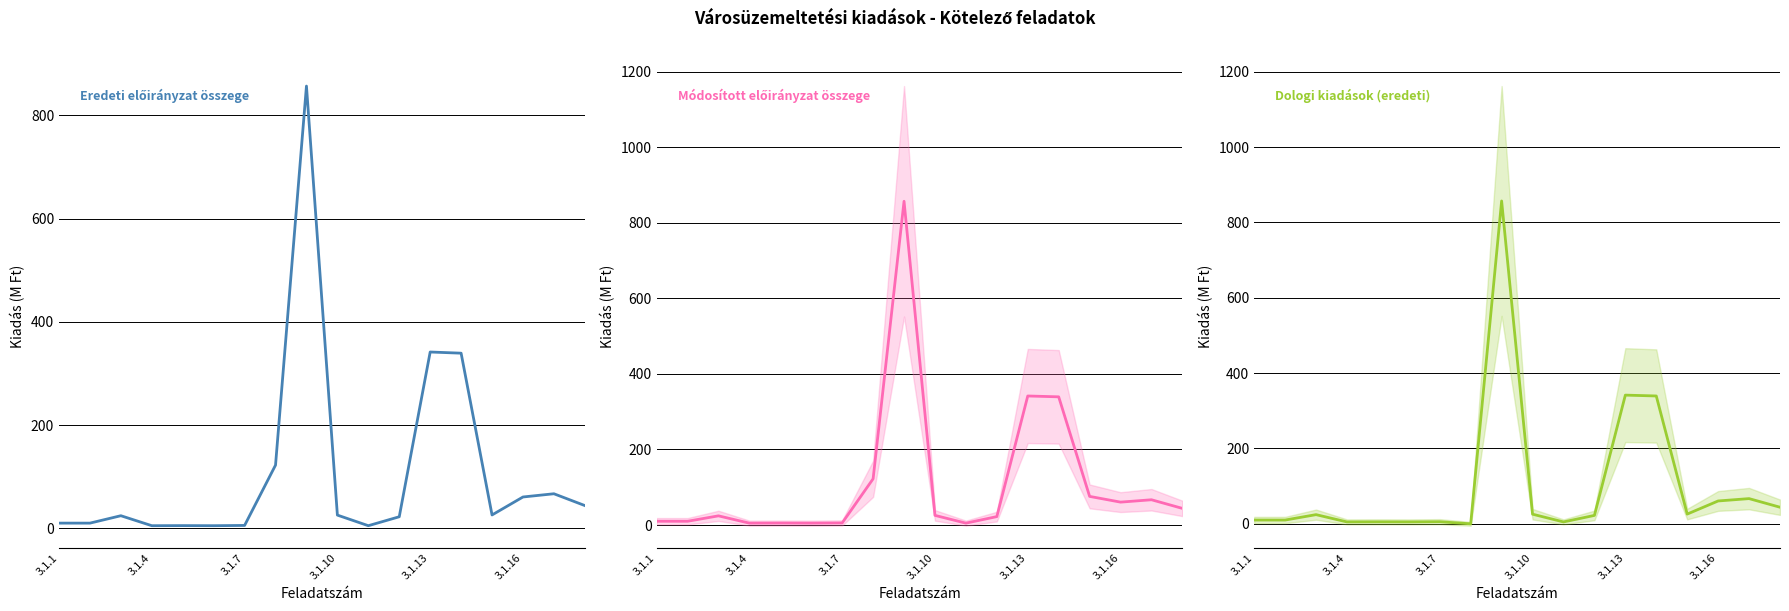

True or false: Dologi kiadások (eredeti) and Módosított előirányzat összege cross at least once.

False